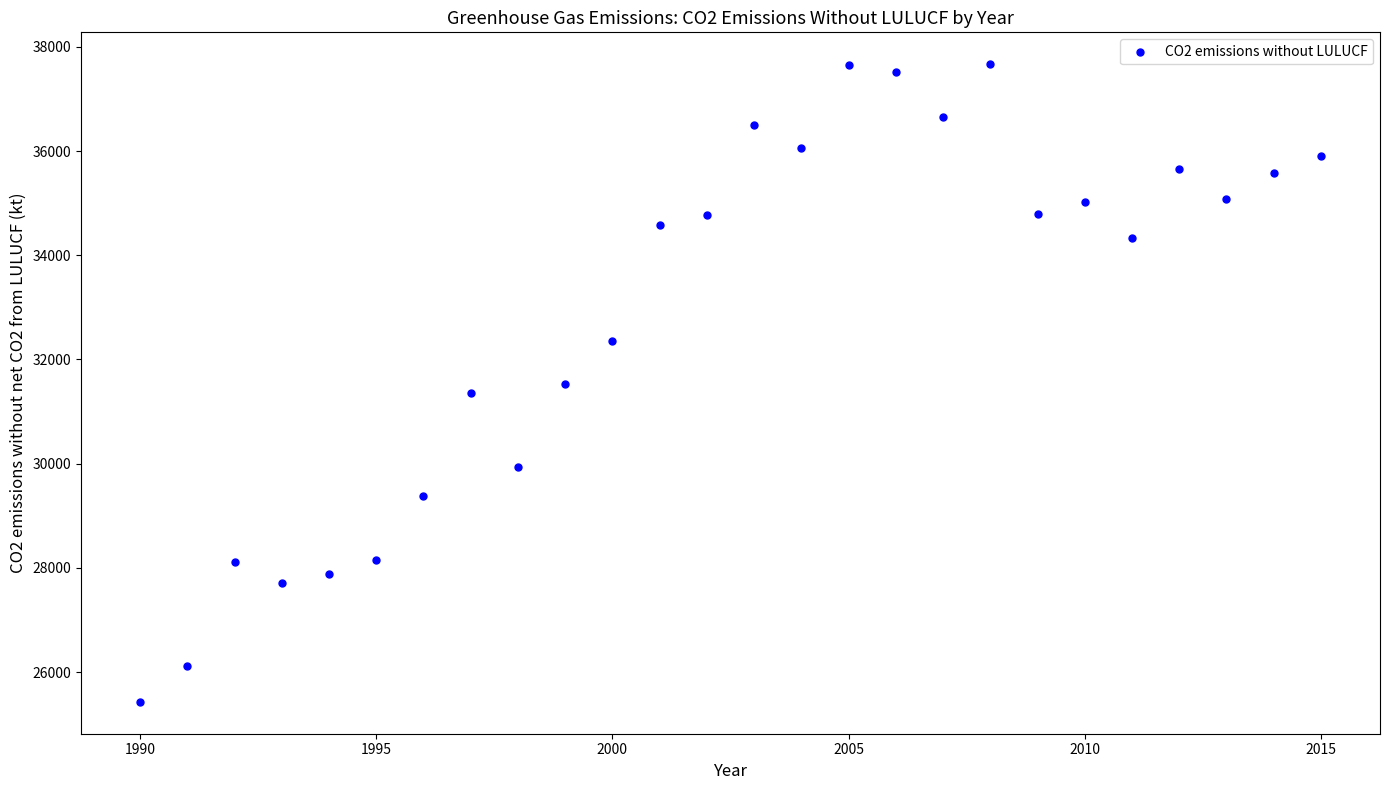

What is the range of X values (max minus min)?

25.0